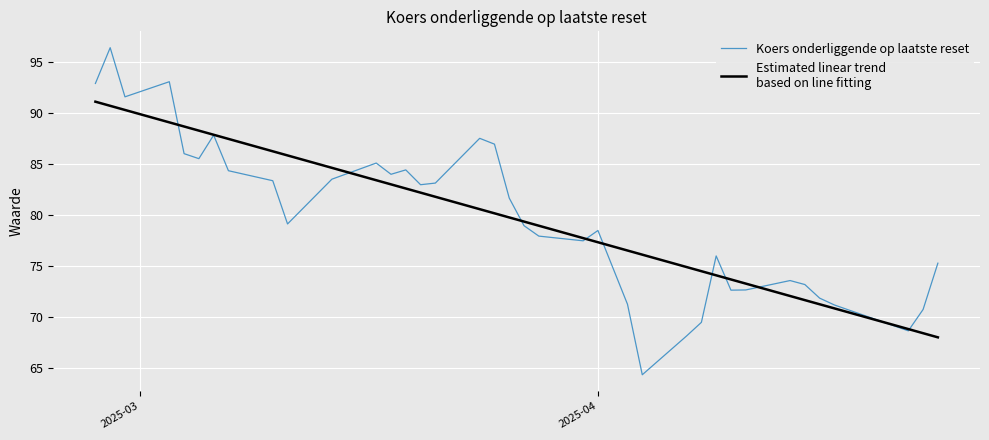

What is the minimum value shown in the chart?

64.4